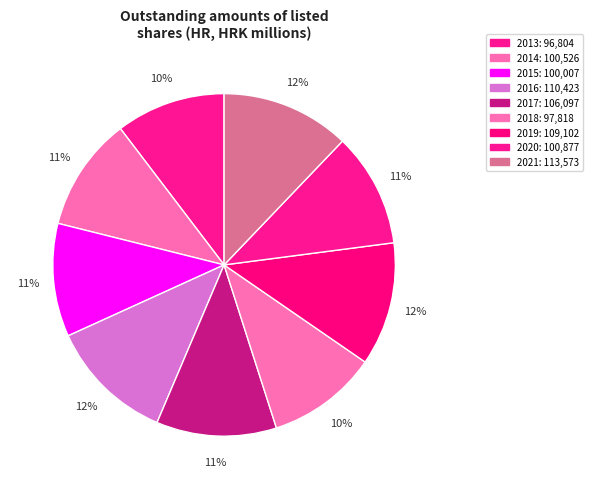

Does 2019 account for over 50% of the chart?

No